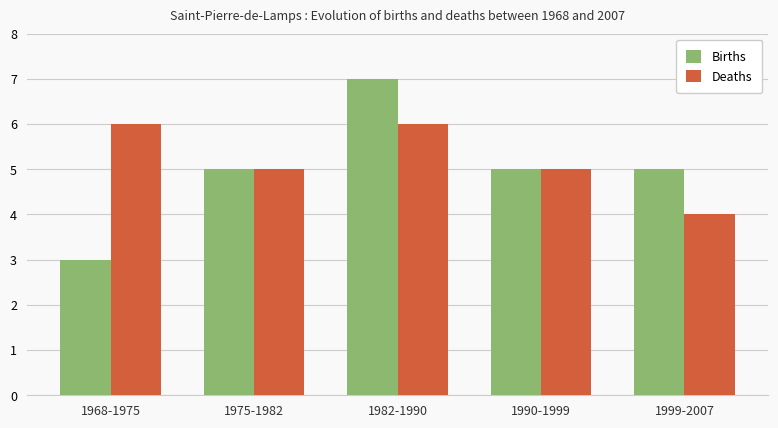

Which label corresponds to the largest value in the chart?

1982-1990